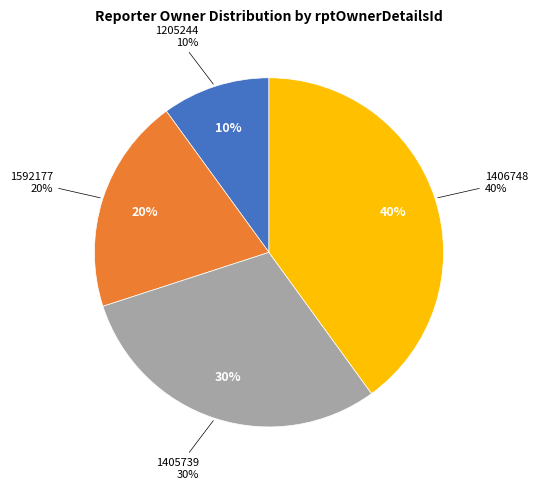

Which has a higher value, 1205244 or 1592177?

1592177